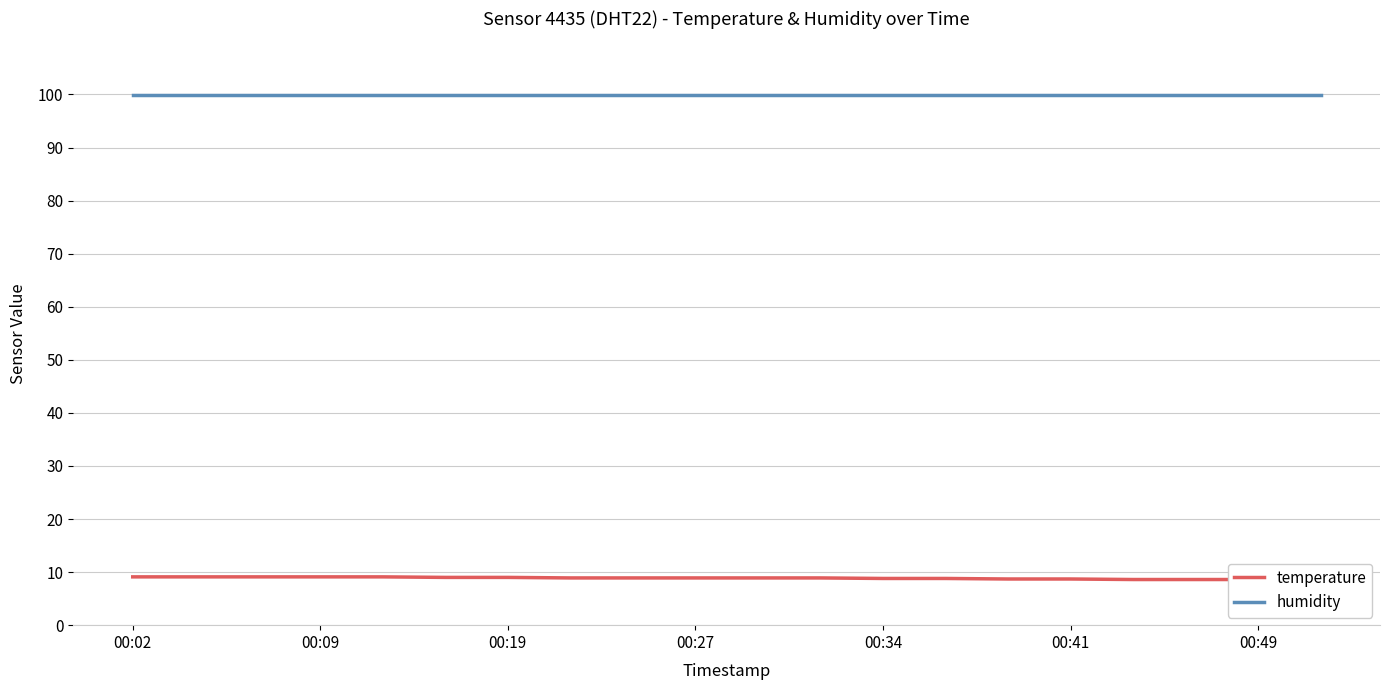

True or false: temperature and humidity intersect in this chart.

False